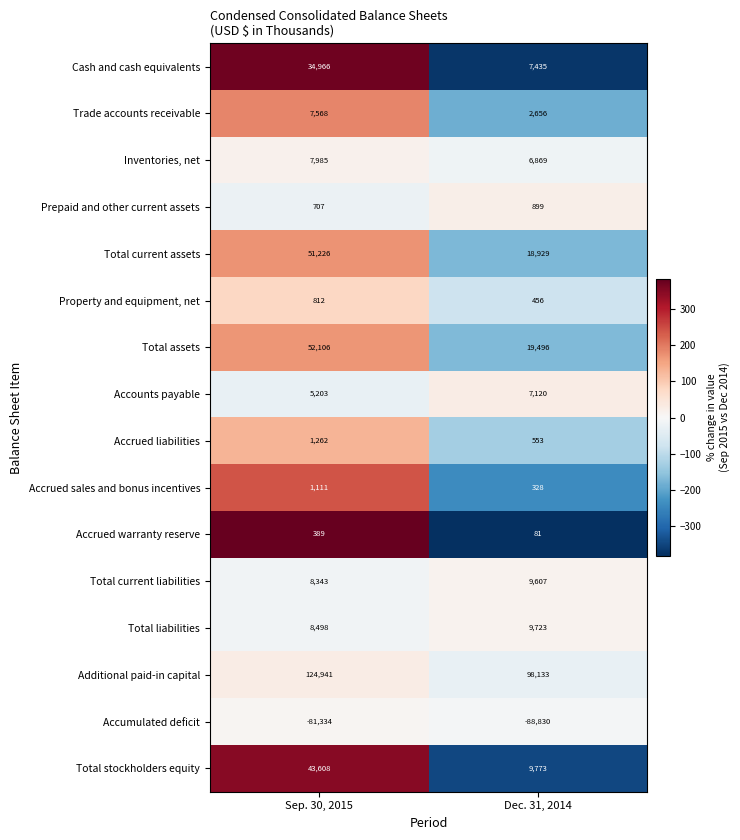

Which series has the largest range (max minus min)?

Total stockholders equity